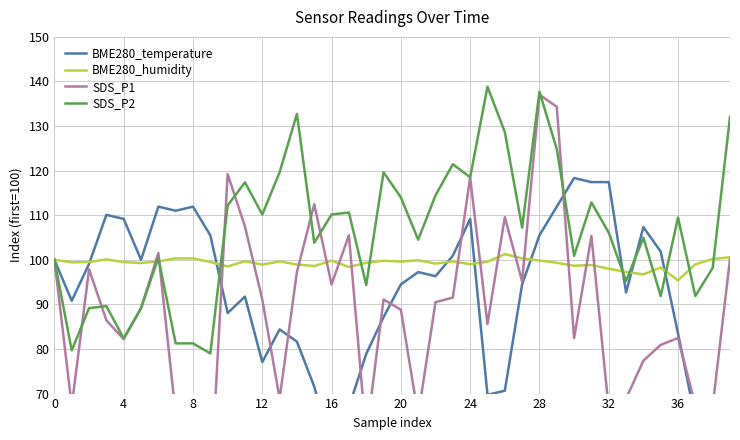

Is it true that SDS_P2 equals 163.8 at 24?

False